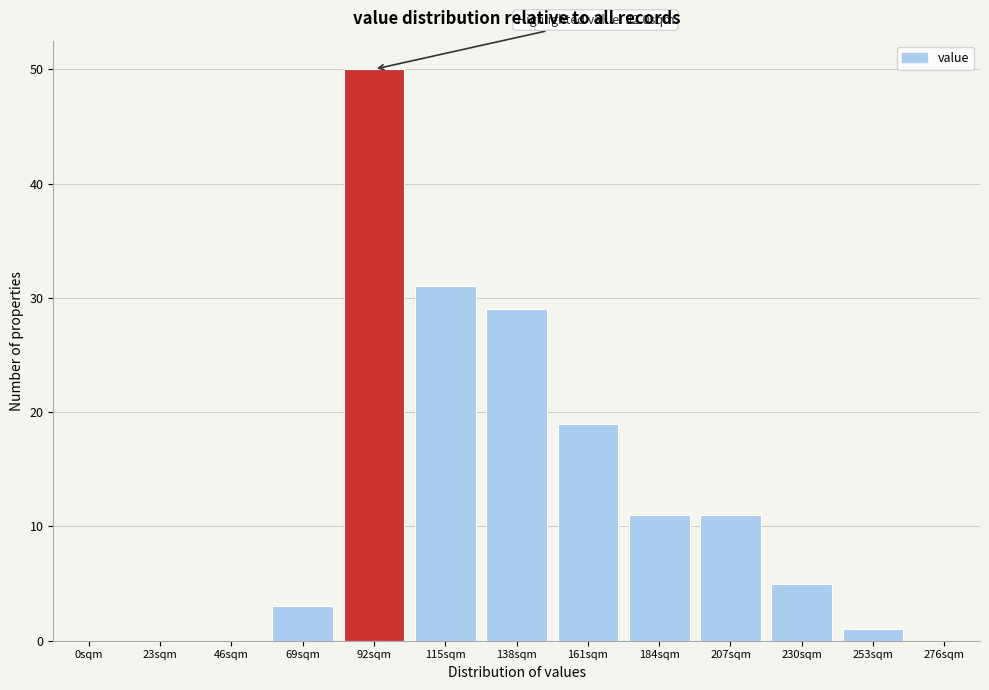

Reading left to right, what are all the values shown in this chart?

0sqm=0	23sqm=0	46sqm=0	69sqm=3	92sqm=50	115sqm=31	138sqm=29	161sqm=19	184sqm=11	207sqm=11	230sqm=5	253sqm=1